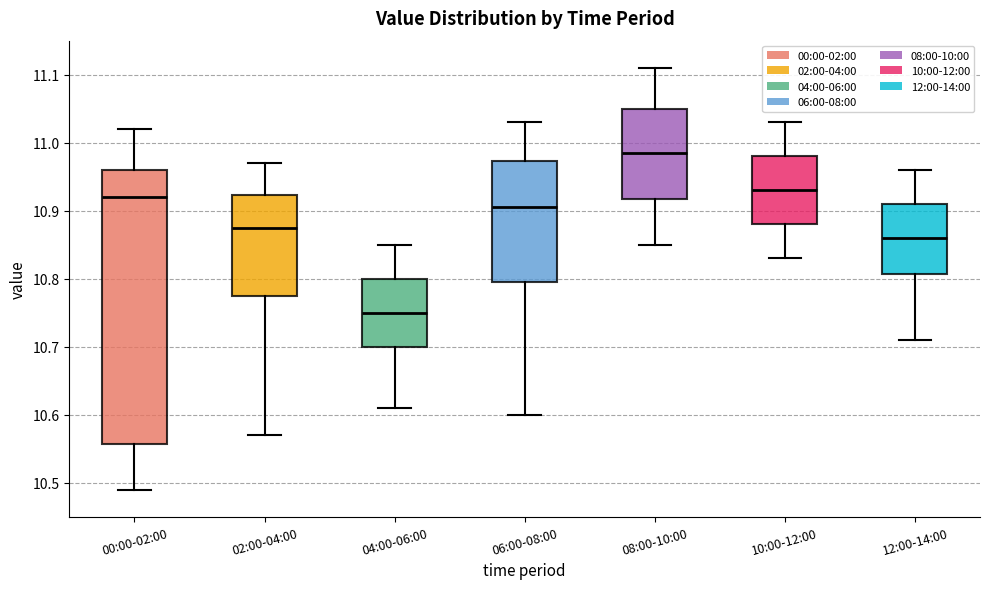

Reading left to right, transcribe this box plot: for each box, give where its median line is, the range the box spans, and where its two whiskers end, as read against the y-axis. The values are not printed on the chart, so give them approximately, as read against the axis.

00:00-02:00: median 10.92, box 10.56 to 10.96, whiskers 10.49 to 11.02
02:00-04:00: median 10.88, box 10.78 to 10.92, whiskers 10.57 to 10.97
04:00-06:00: median 10.75, box 10.70 to 10.80, whiskers 10.61 to 10.85
06:00-08:00: median 10.91, box 10.80 to 10.97, whiskers 10.60 to 11.03
08:00-10:00: median 10.99, box 10.92 to 11.05, whiskers 10.85 to 11.11
10:00-12:00: median 10.93, box 10.88 to 10.98, whiskers 10.83 to 11.03
12:00-14:00: median 10.86, box 10.81 to 10.91, whiskers 10.71 to 10.96